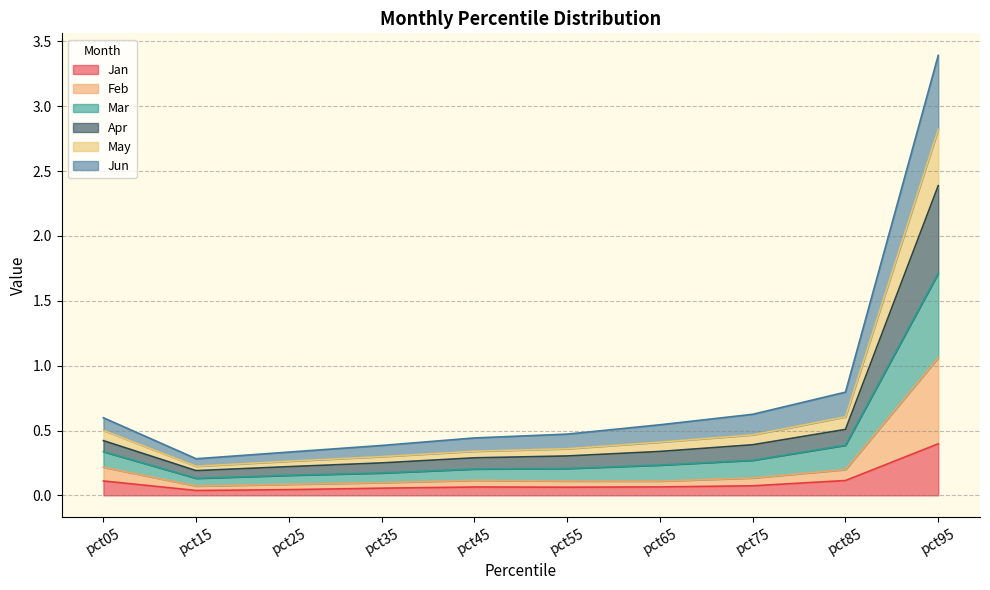

What are all the series names shown in the legend?

Jan, Feb, Mar, Apr, May, Jun